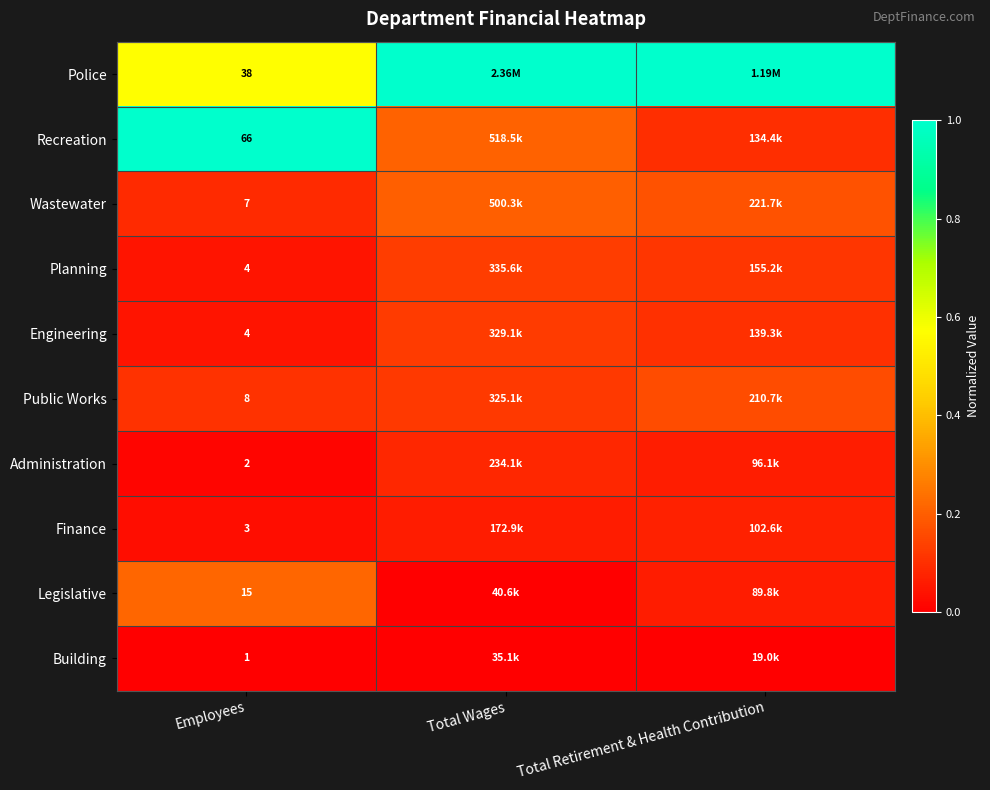

At Total Wages, list the series in order from smallest to largest.

Building, Legislative, Finance, Administration, Public Works, Engineering, Planning, Wastewater, Recreation, Police